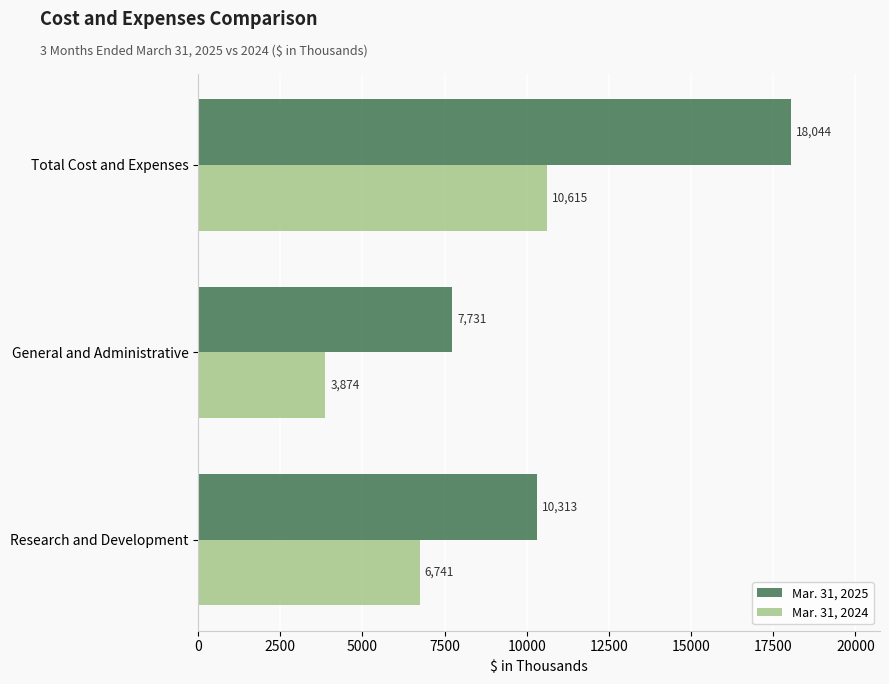

The Mar. 31, 2024 series shows 3874 at General and Administrative. True or false?

True